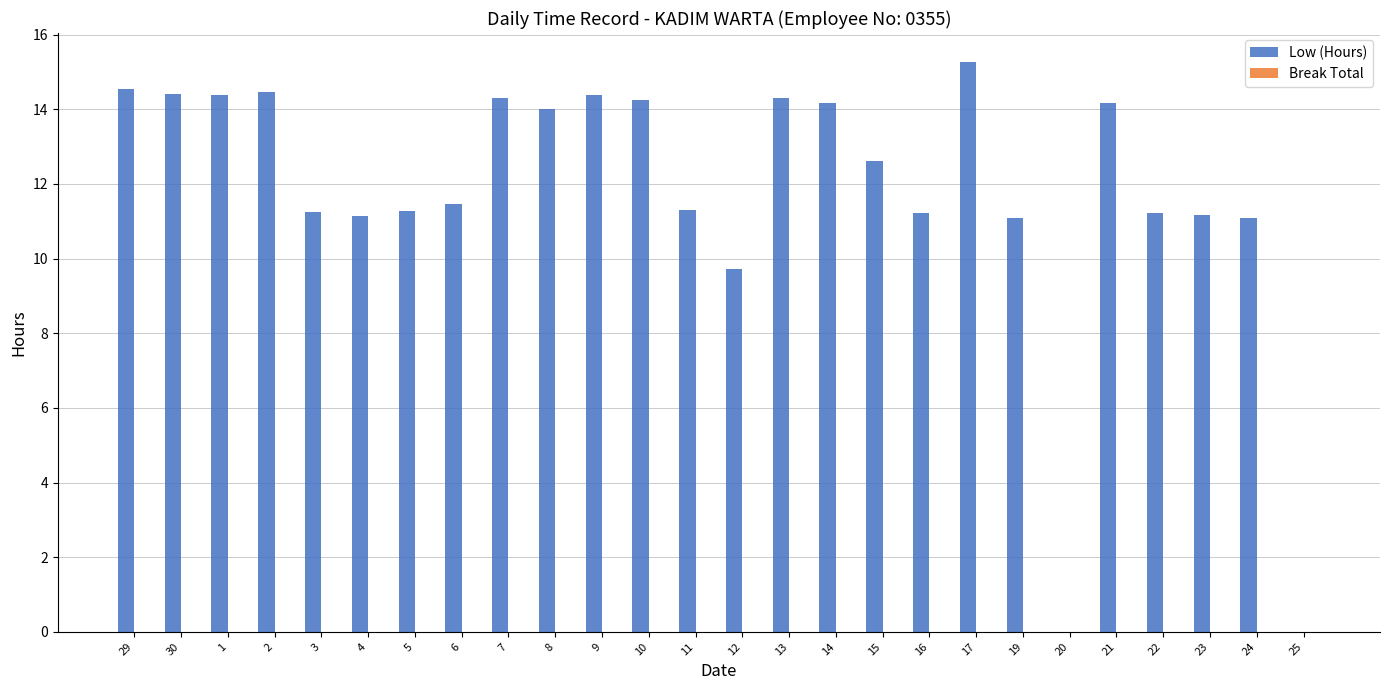

What is the ratio of the value at 16 to the value at 17?

0.7